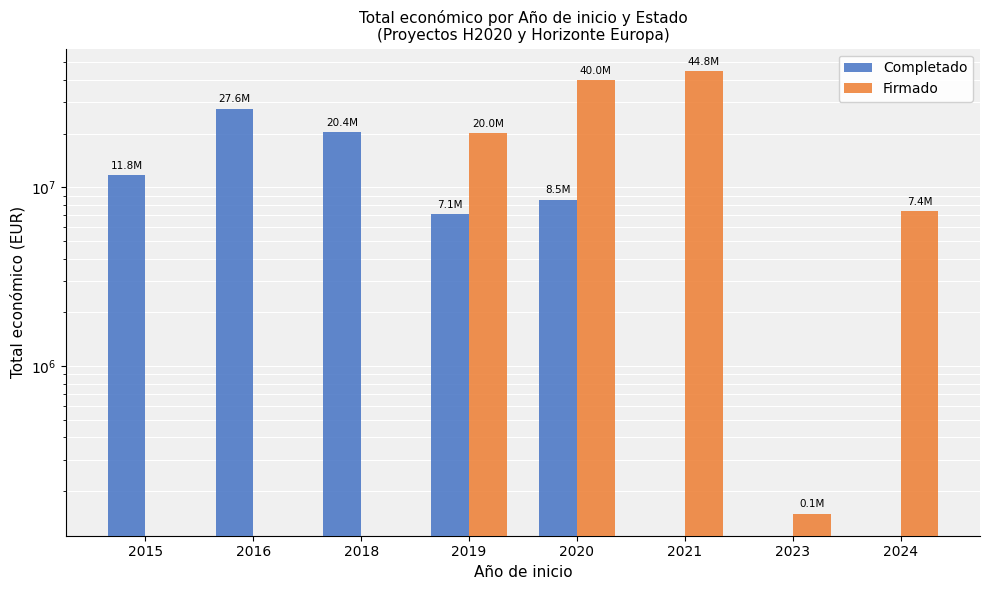

Rank the series by their average value, from lowest to highest.

Completado, Firmado